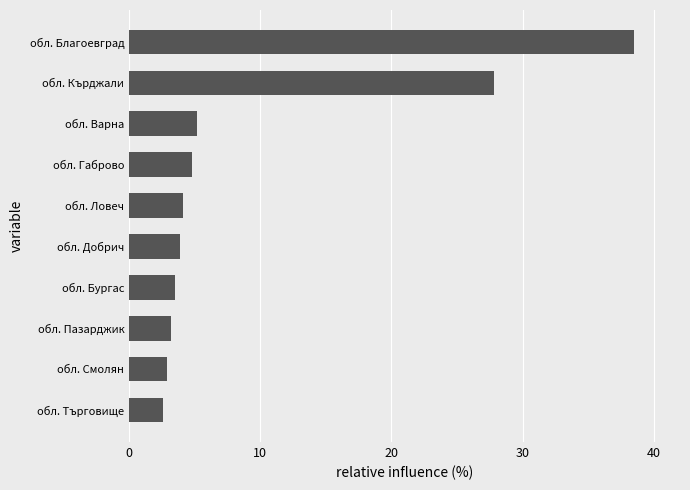

What is the label of the 8th bar from the bottom?

обл. Варна